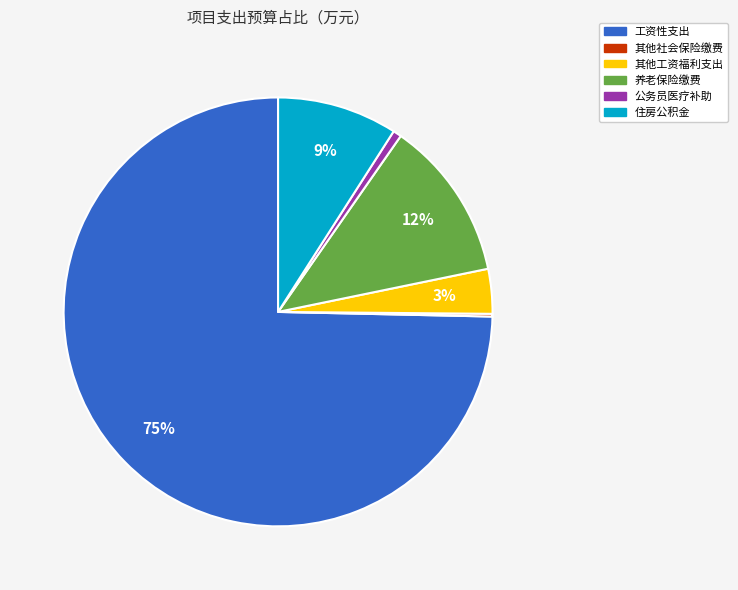

To the nearest percent, what is the average slice percentage?

17%